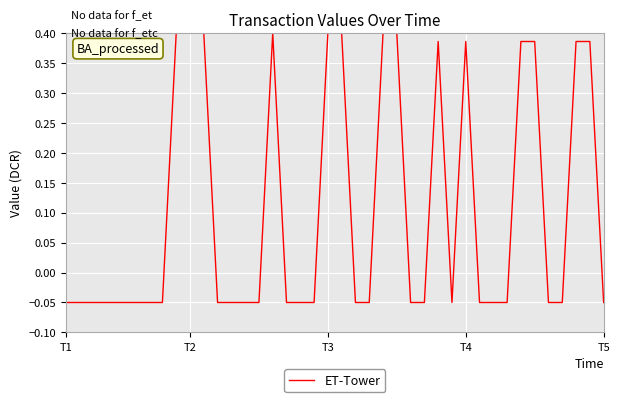

What is the difference between the maximum and minimum values?

0.5